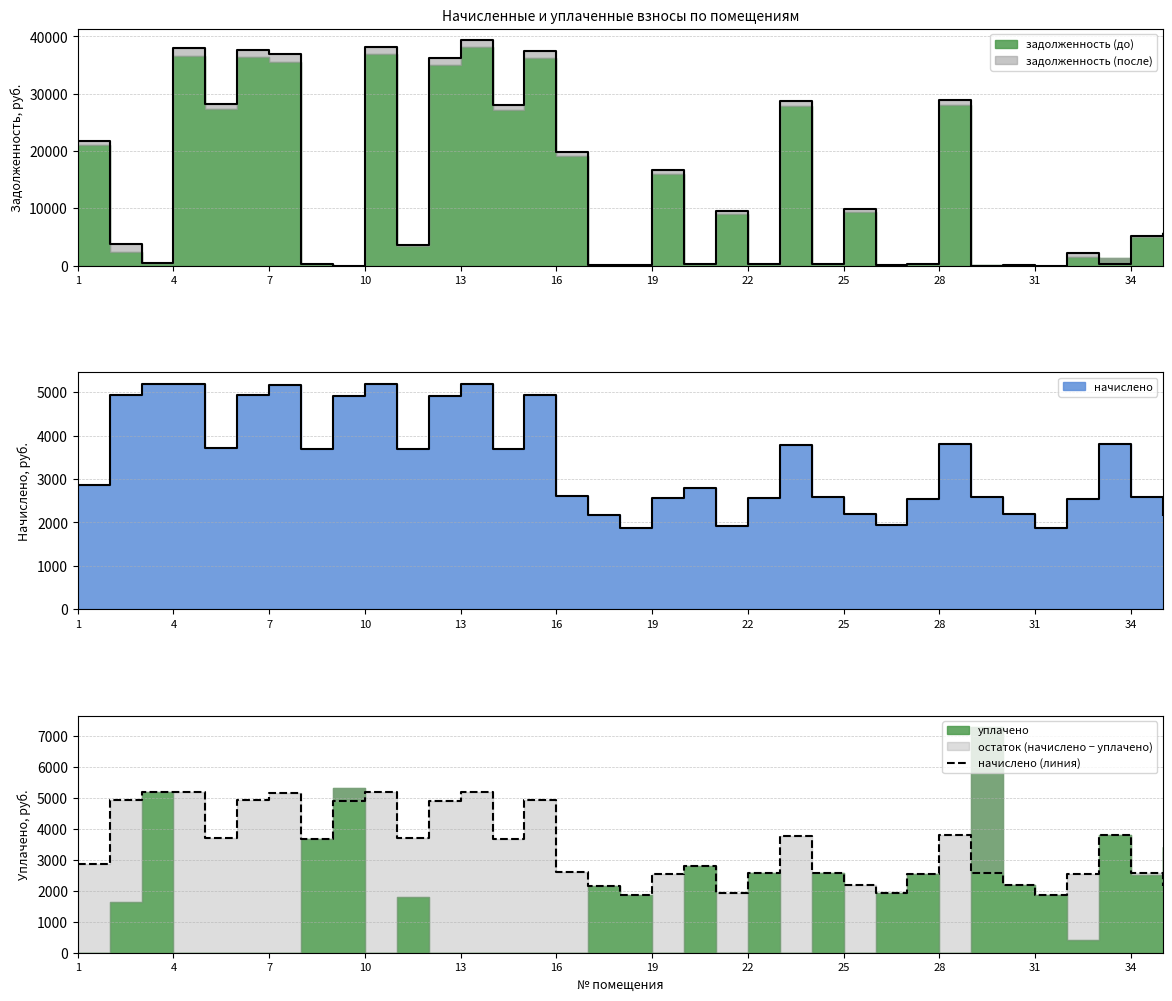

Which label corresponds to the smallest value in the chart?

17